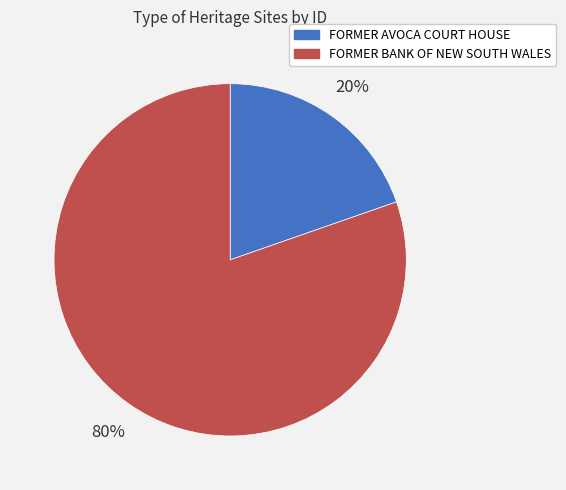

How many slices are in this pie chart?

2